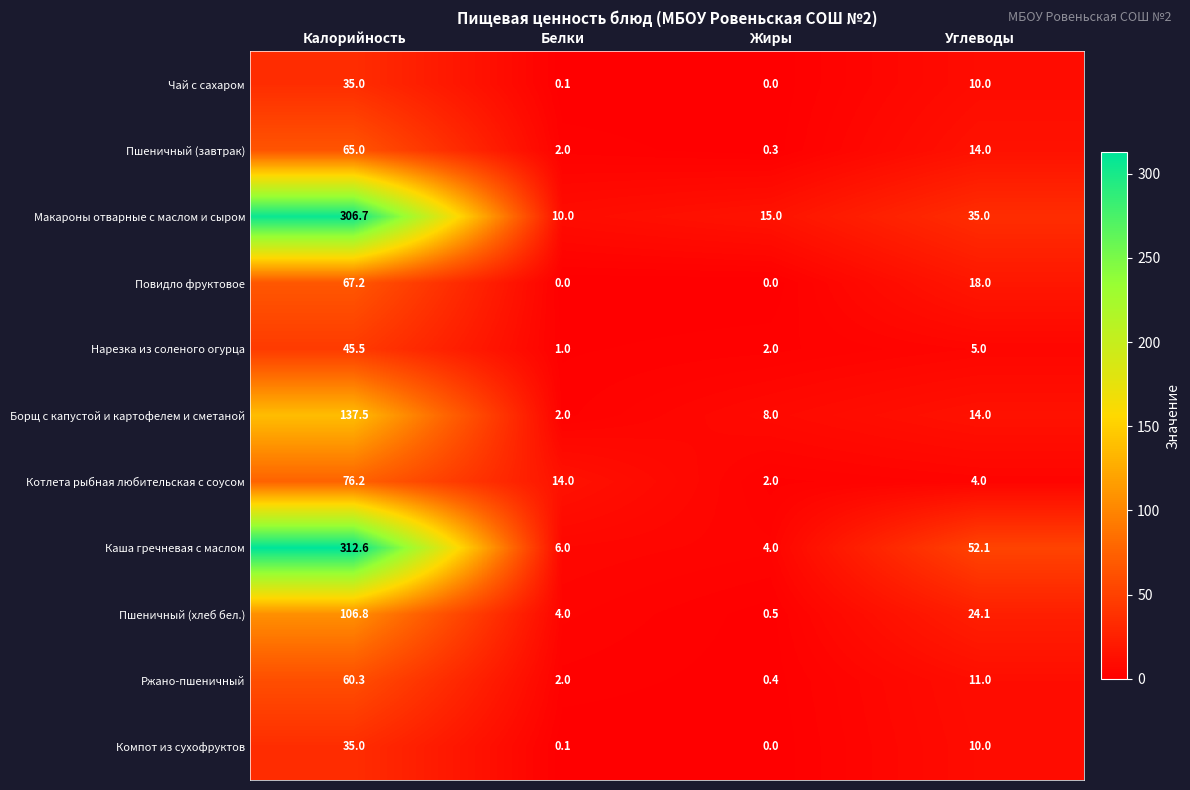

At how many categories does at least one series exceed 89?

1